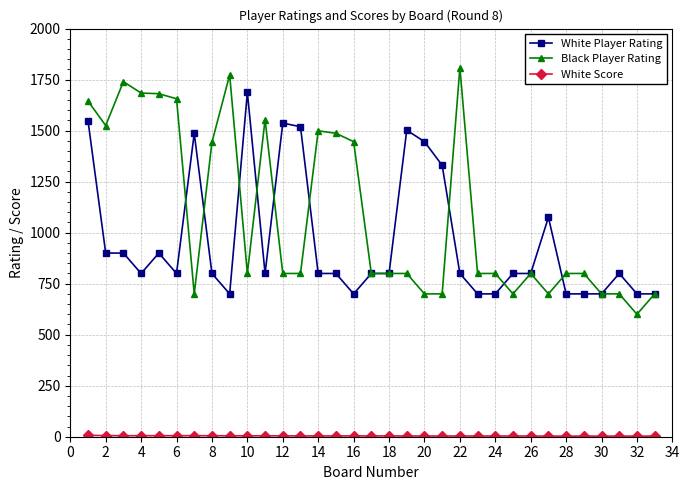

Which series has the largest range (max minus min)?

Black Player Rating